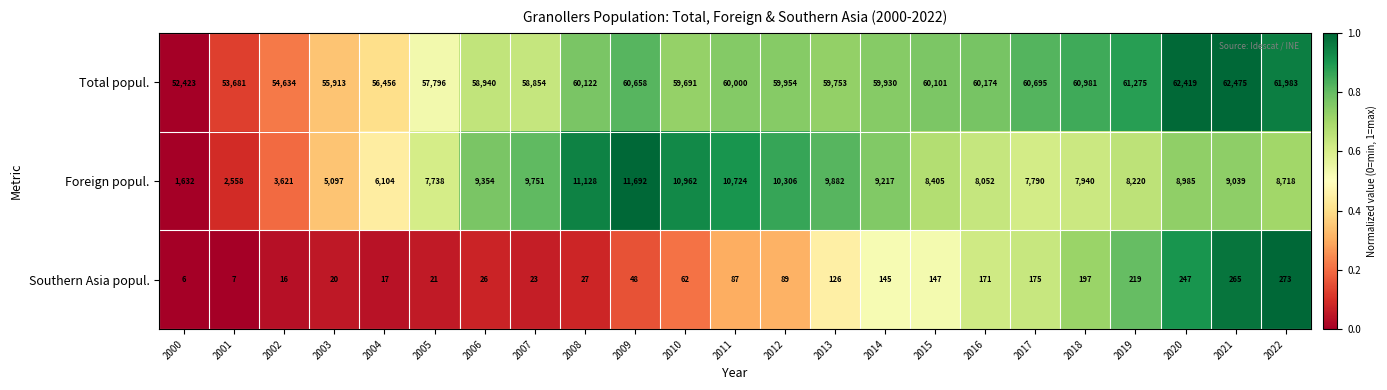

What is the difference between the maximum and minimum values in the Total popul. series?

10052